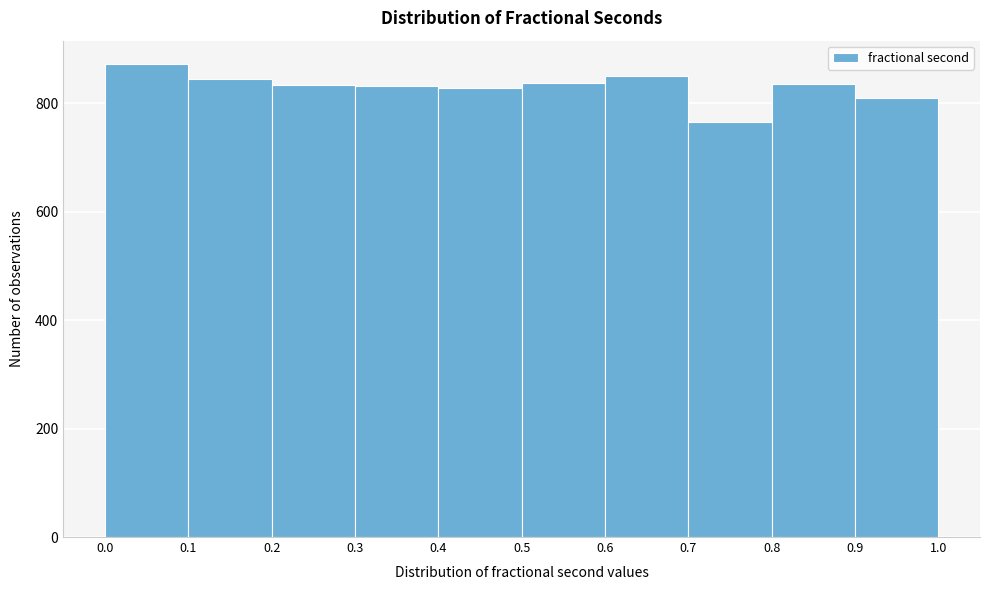

Reading left to right, list every bar in this chart as the range it spans on the x-axis followed by its height. The values are not printed on the chart, so give them approximately, as read against the axis.

0.0 to 0.1: 880
0.1 to 0.2: 840
0.2 to 0.3: 840
0.3 to 0.4: 840
0.4 to 0.5: 820
0.5 to 0.6: 840
0.6 to 0.7: 860
0.7 to 0.8: 760
0.8 to 0.9: 840
0.9 to 1.0: 820